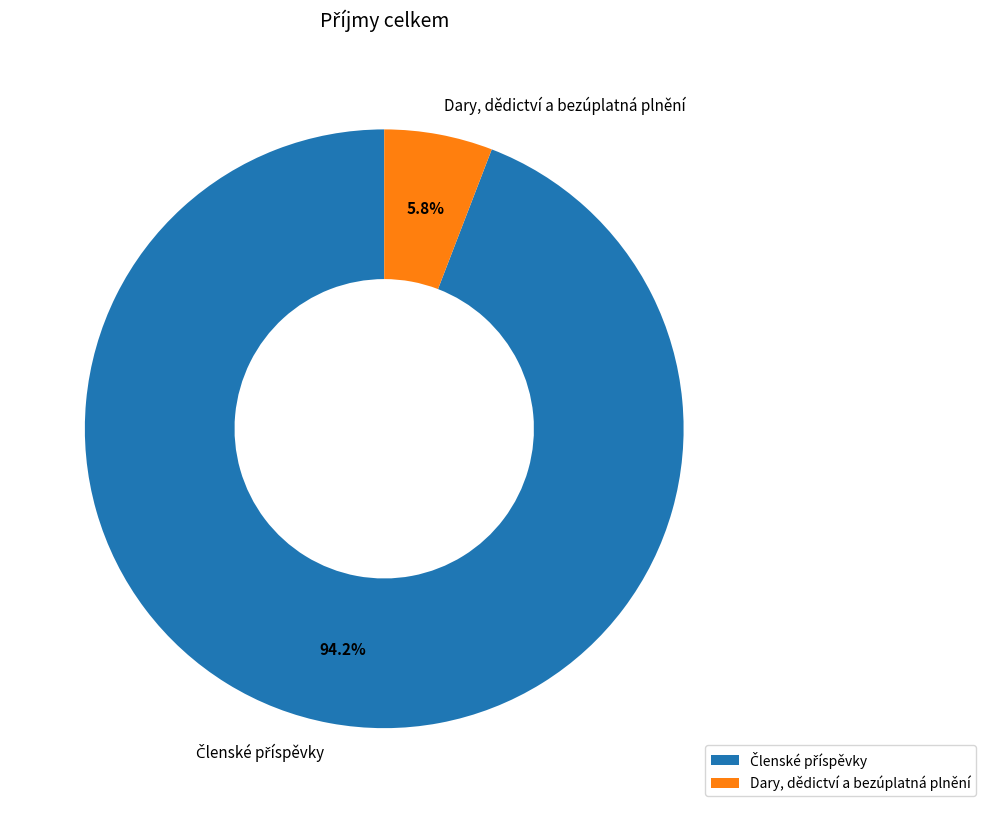

What percentage is NOT represented by Dary, dědictví a bezúplatná plnění?

94.2%